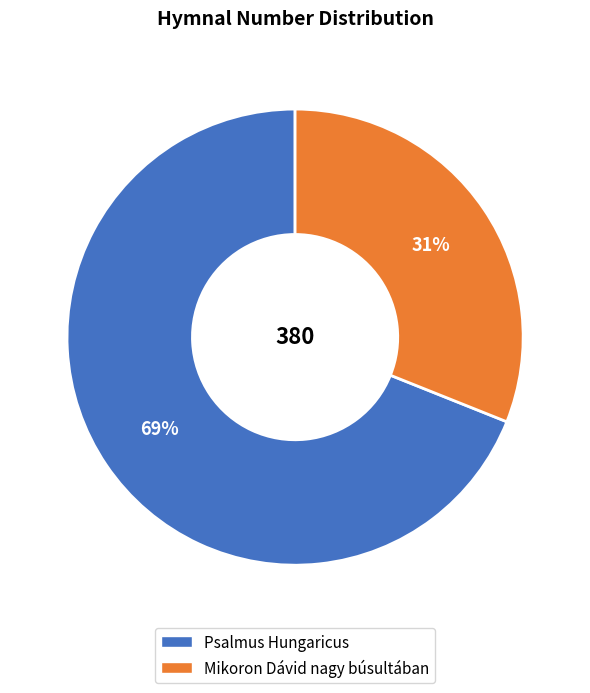

Rank the categories by value from highest to lowest.

Psalmus Hungaricus, Mikoron Dávid nagy búsultában